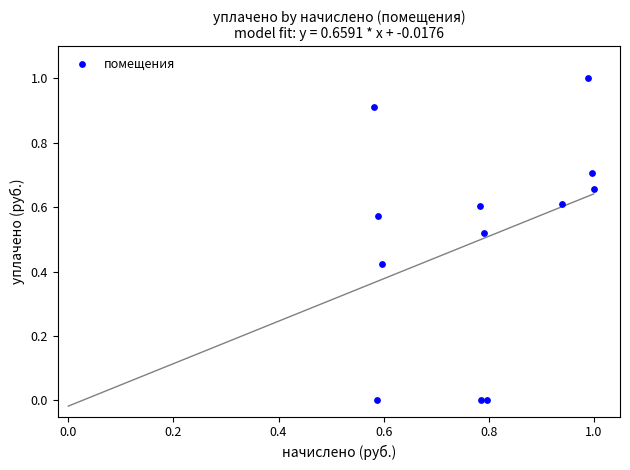

What is the range of Y values (max minus min)?

1.0